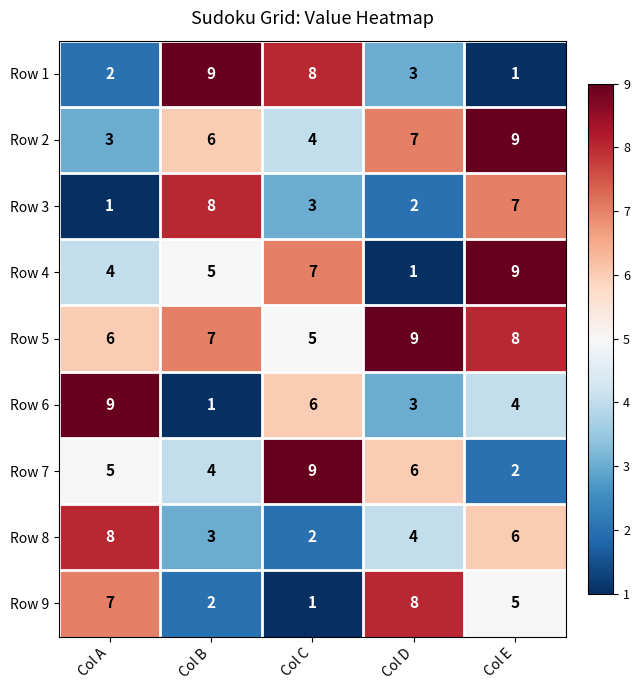

What is the average value of the Row 9 series?

5